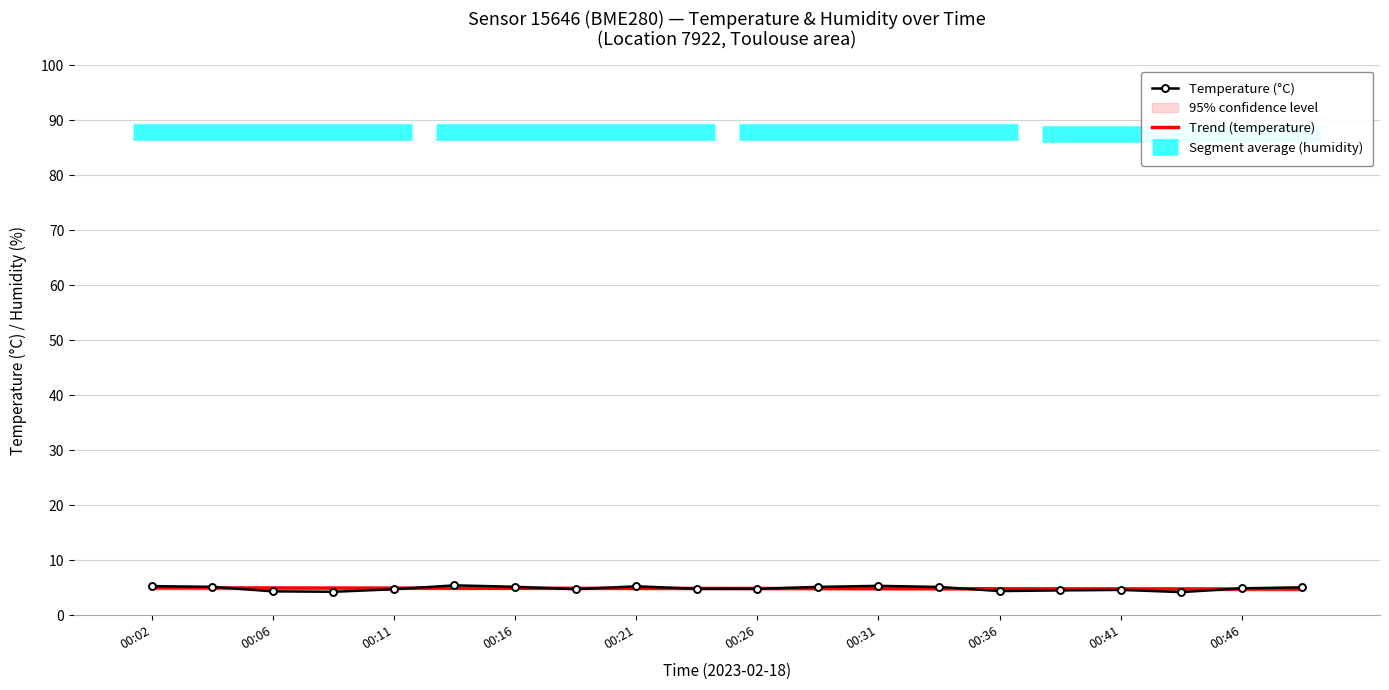

Is this an area chart (filled region under the line)?

No